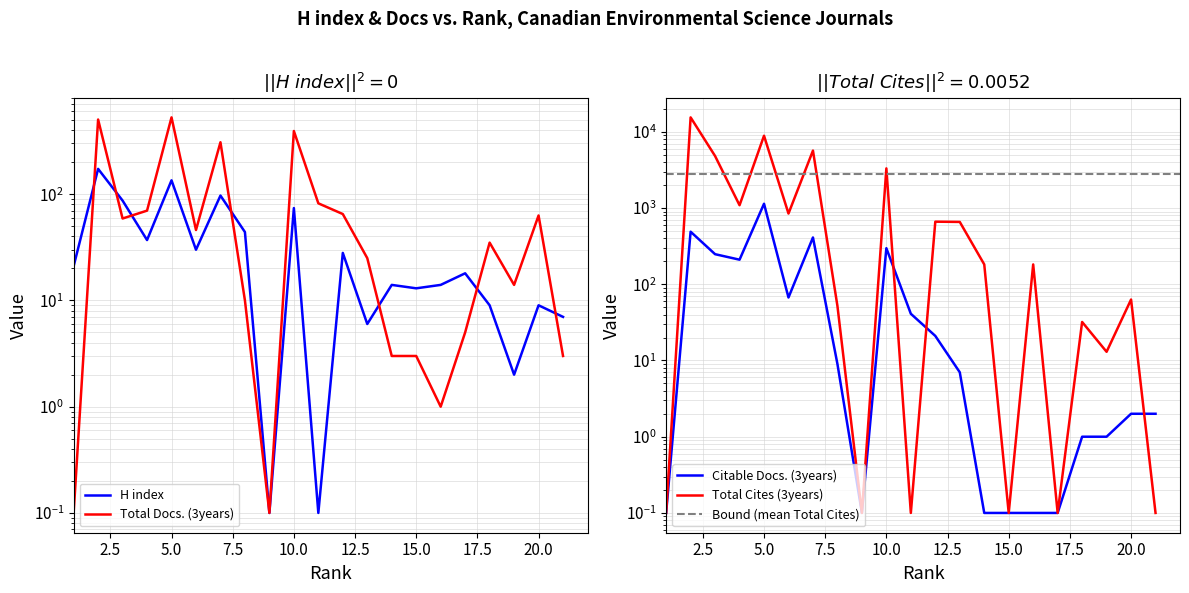

How many values in the H index series exceed 18?

10